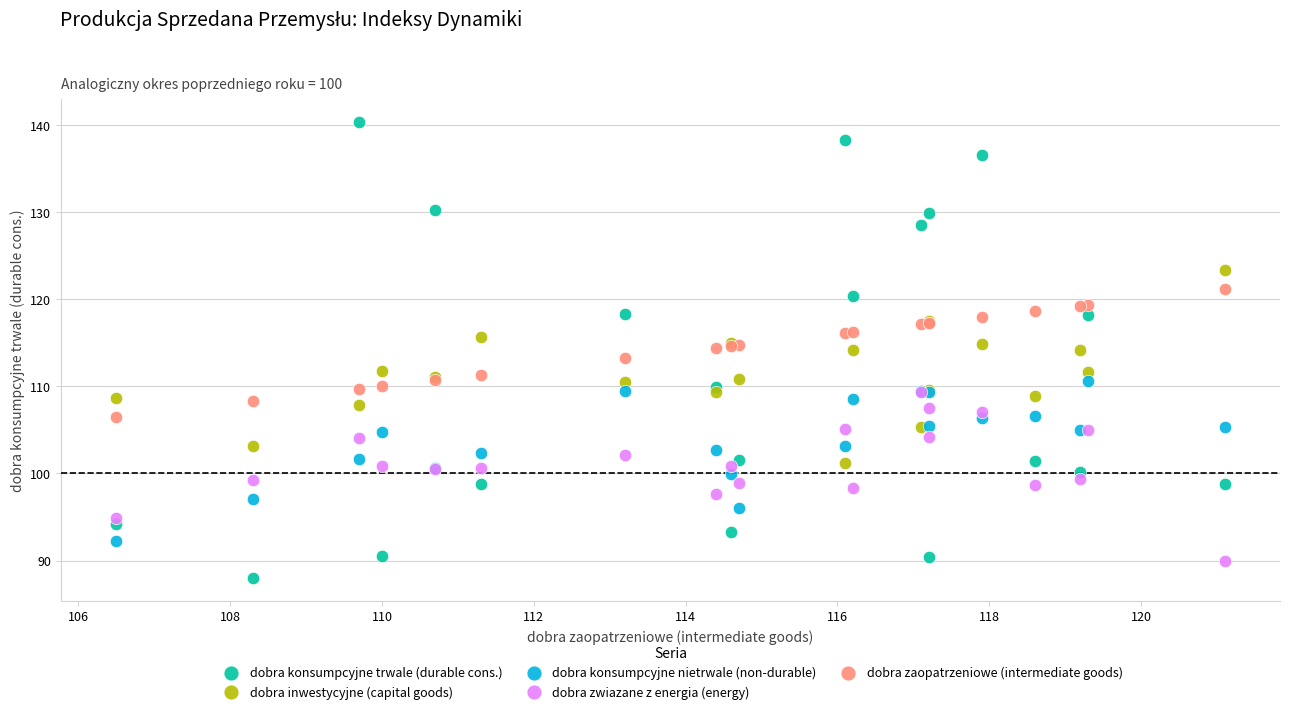

What are all the series names shown in the legend?

dobra konsumpcyjne trwale (durable cons.), dobra inwestycyjne (capital goods), dobra konsumpcyjne nietrwale (non-durable), dobra zwiazane z energia (energy), dobra zaopatrzeniowe (intermediate goods)